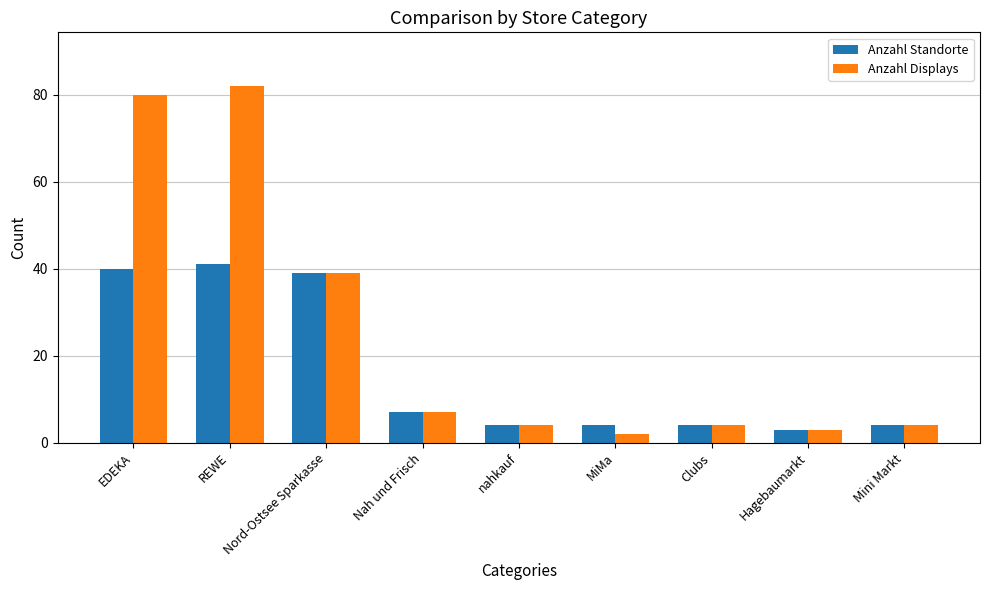

At which label does Anzahl Displays first exceed 4?

EDEKA